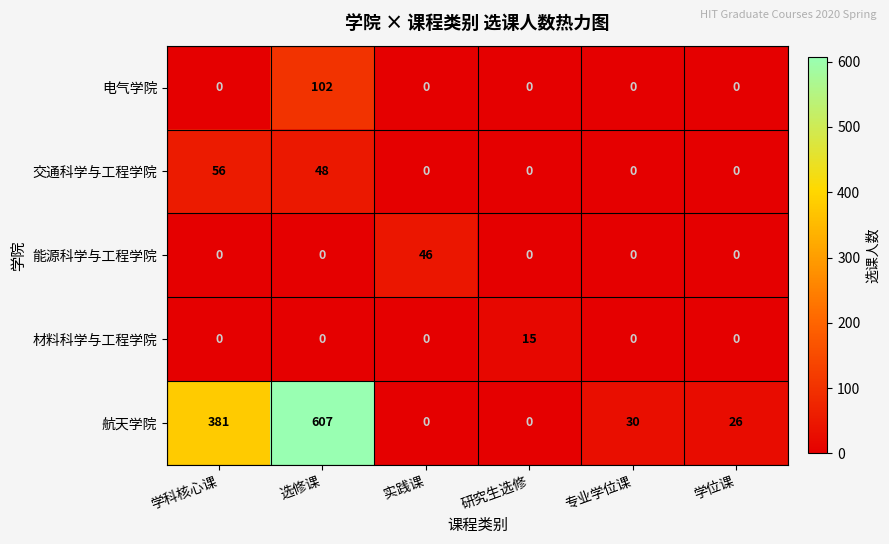

What is the maximum value for 电气学院?

102